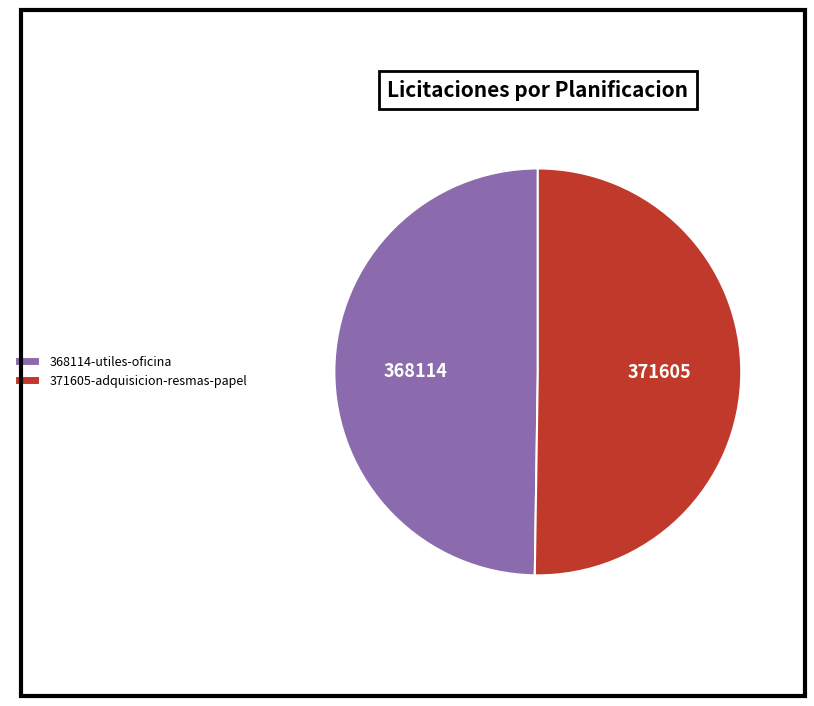

Do 371605-adquisicion-resmas-papel and 368114-utiles-oficina together represent more than half of the pie?

Yes